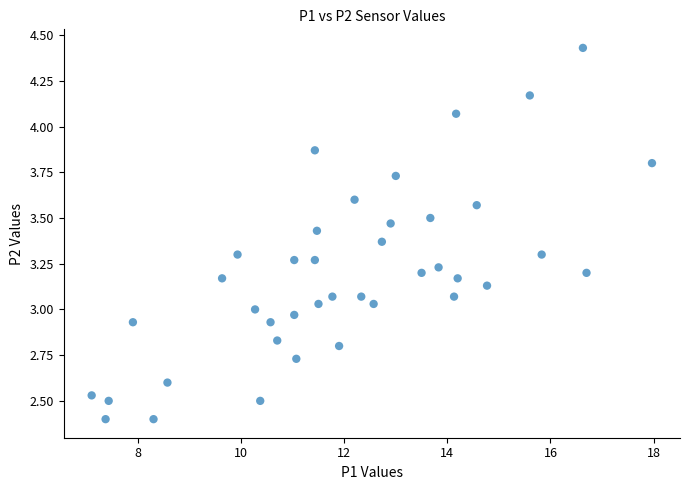

What is the range of X values (max minus min)?

10.9